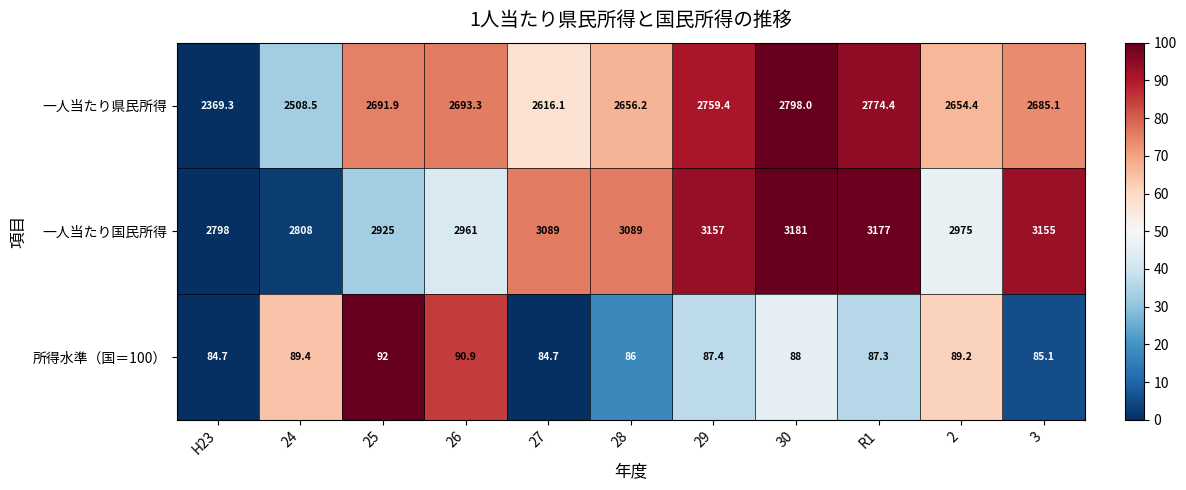

What is the total value across all series at 29?

6003.8